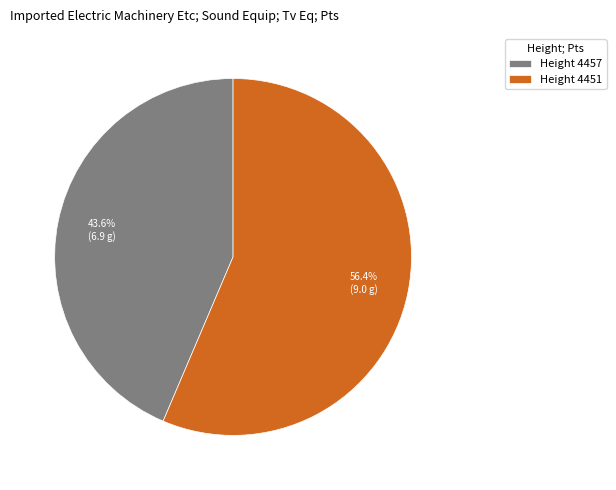

How much of the chart is everything except Height 4457?

56.4%